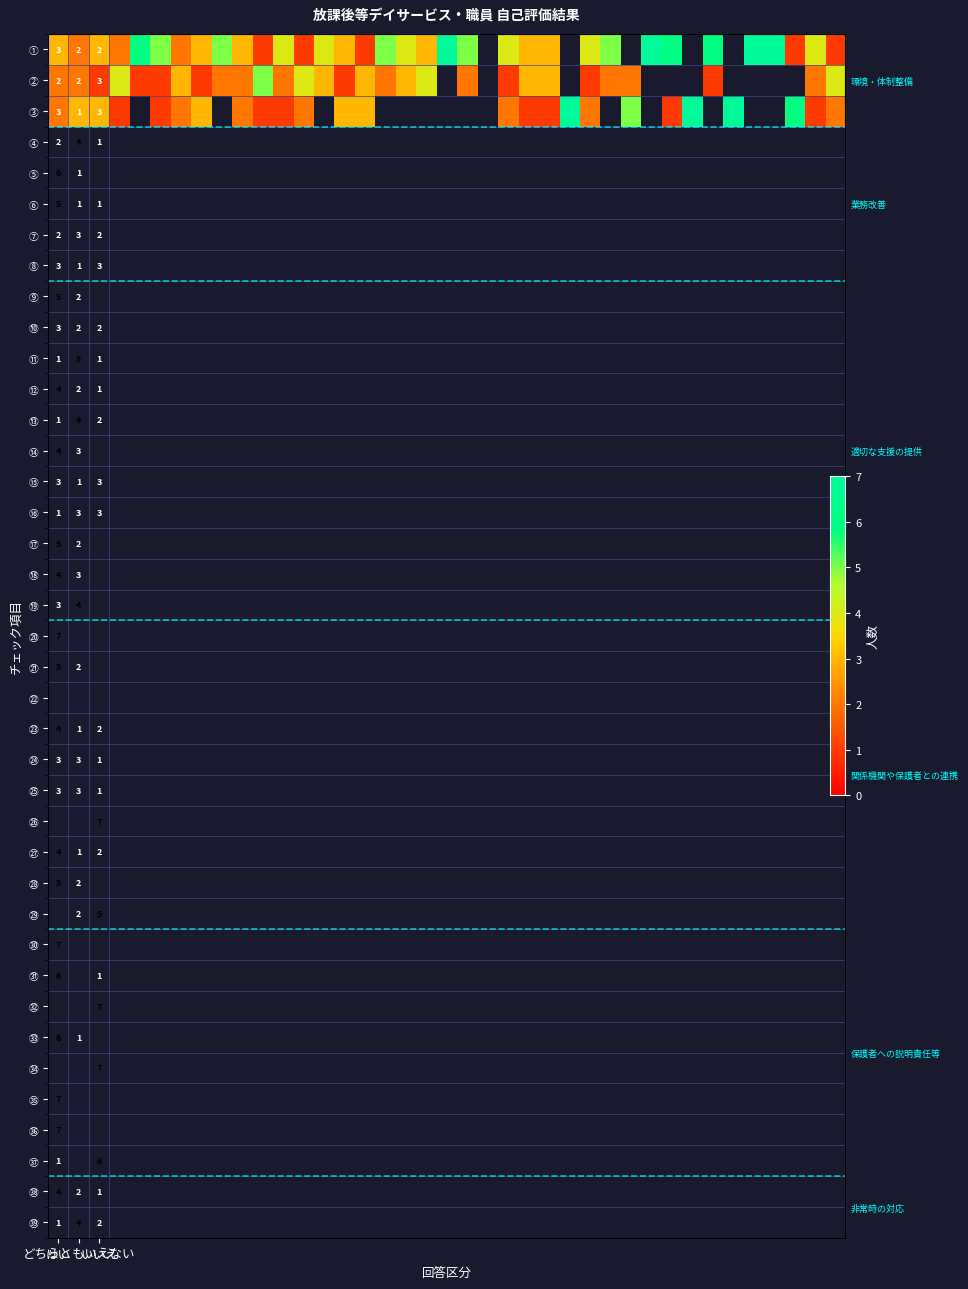

Rank the series by their maximum value, from highest to lowest.

①, ③, ②